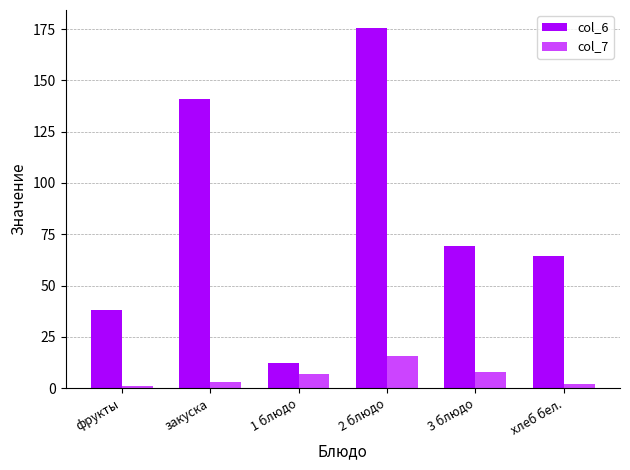

Where does the col_6 series first go above 69?

закуска